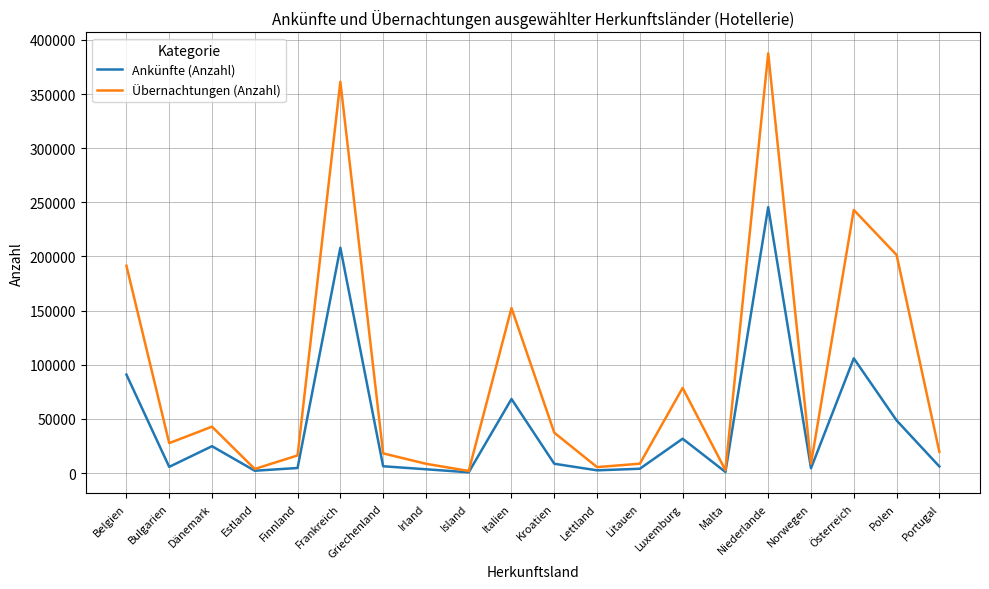

Which series changed the most between Kroatien and Lettland?

Übernachtungen (Anzahl)